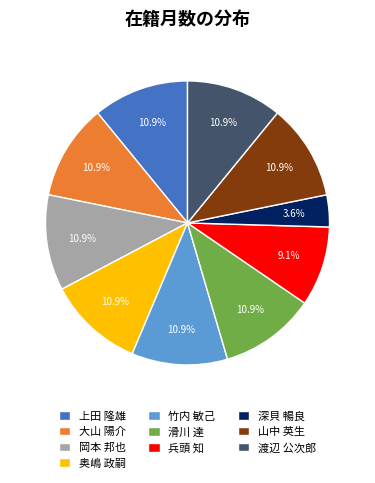

Is 奥嶋 政嗣 the majority of the pie?

No